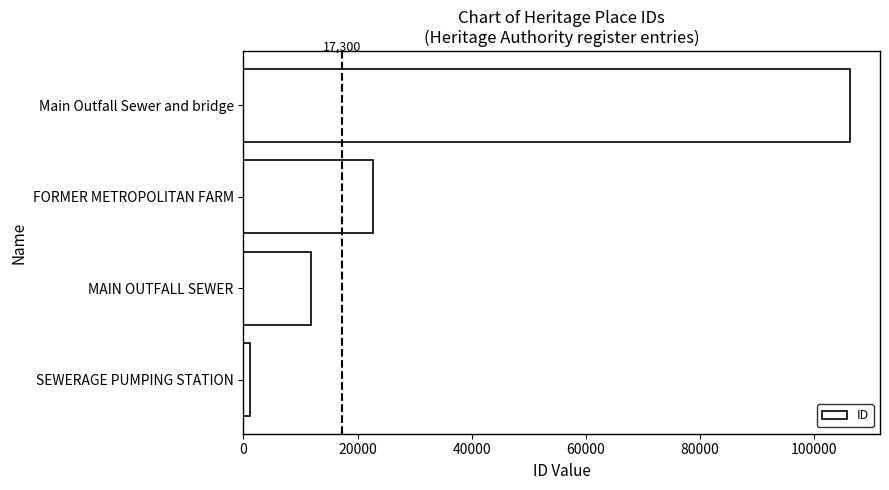

The value at MAIN OUTFALL SEWER is 19229. True or false?

False